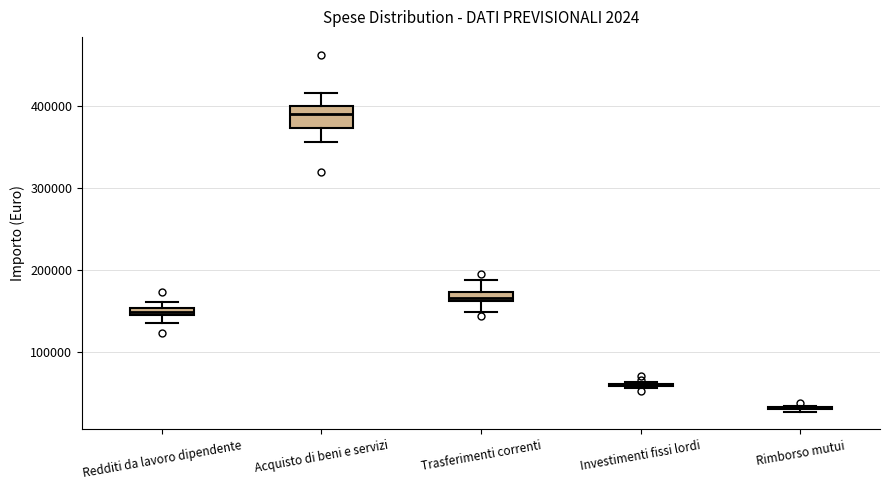

Comparing the boxes themselves (not the whiskers), which one is the tallest?

Acquisto di beni e servizi